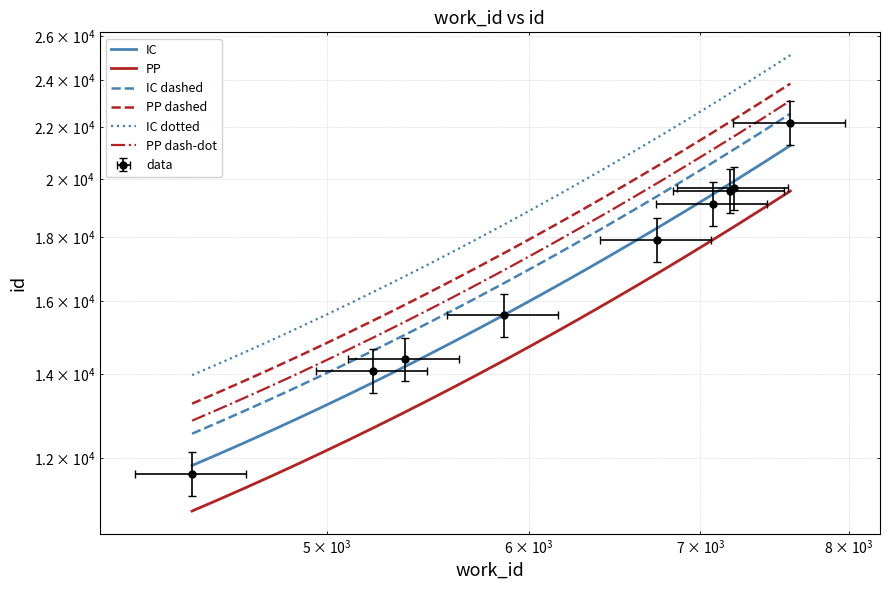

Rank the categories by value from highest to lowest.

7591, 7215, 7187, 7080, 6729, 5866, 5366, 5214, 4429